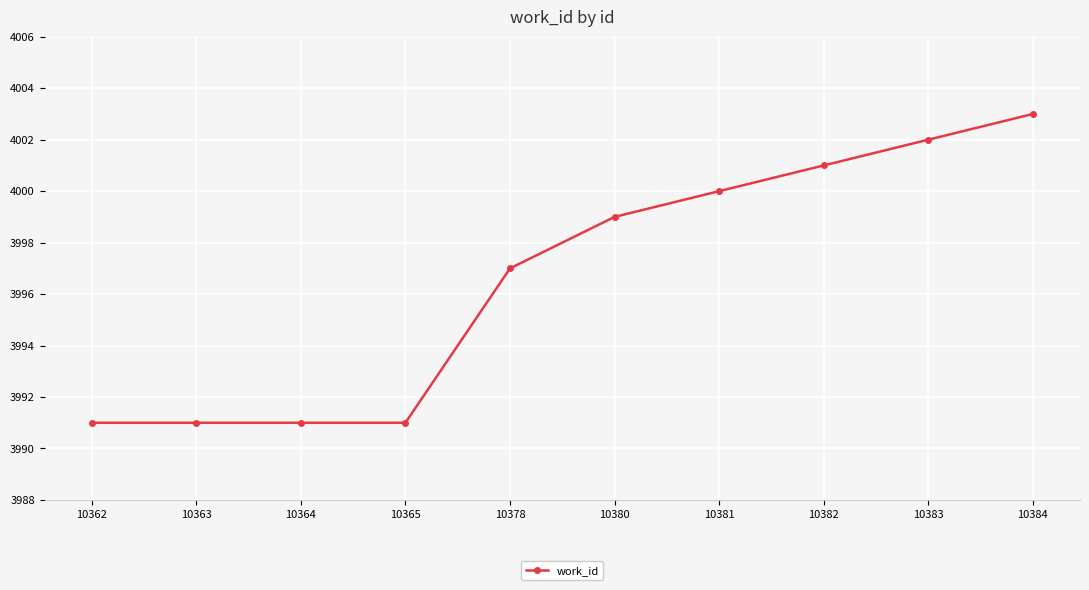

Read the value at 10362.

3991